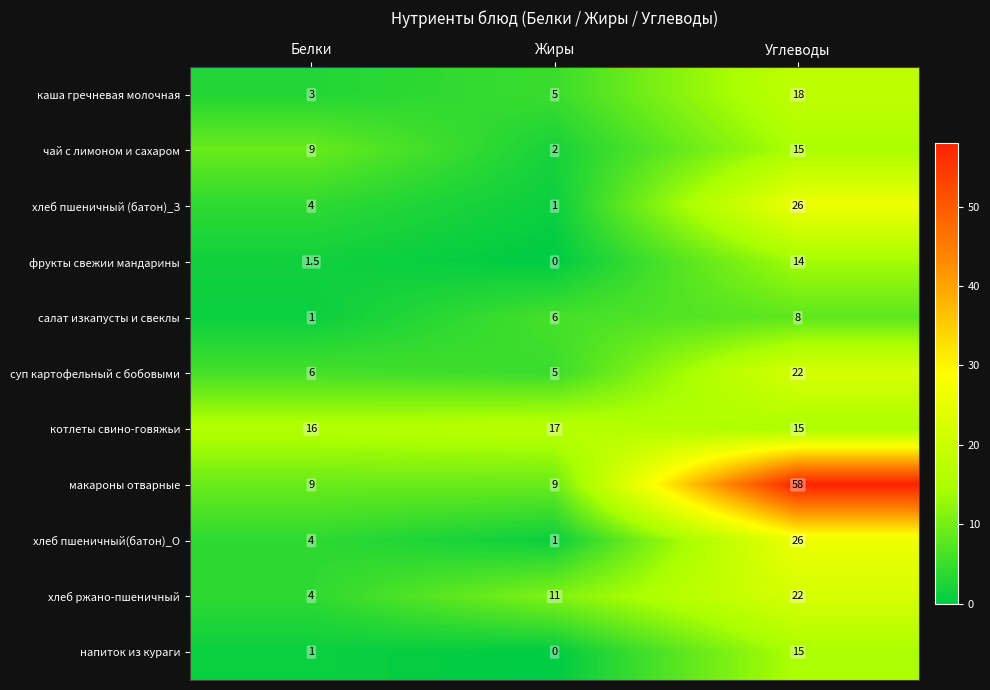

How many data points does each series have?

3